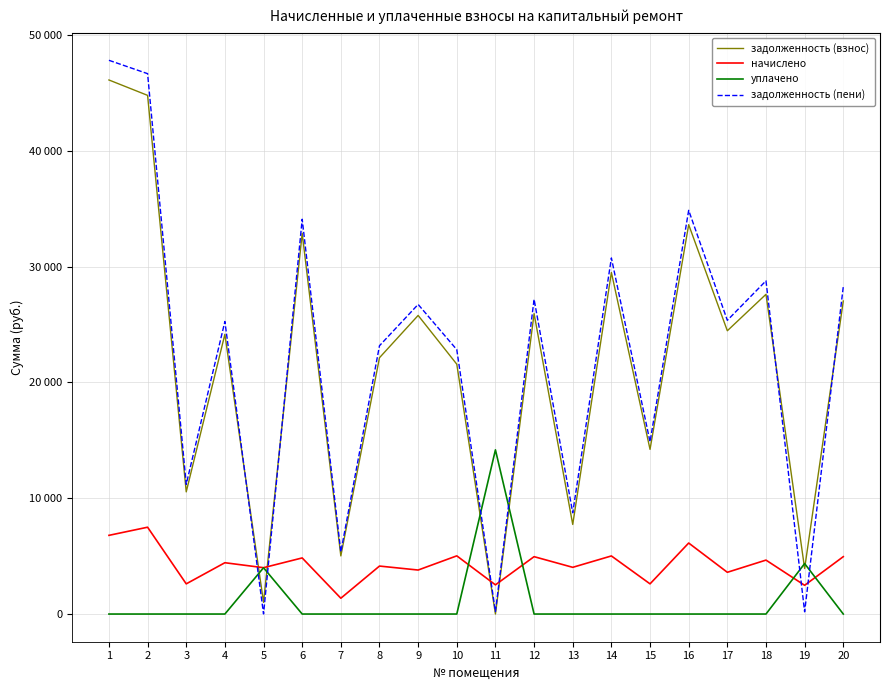

Does the chart have visible grid lines?

Yes